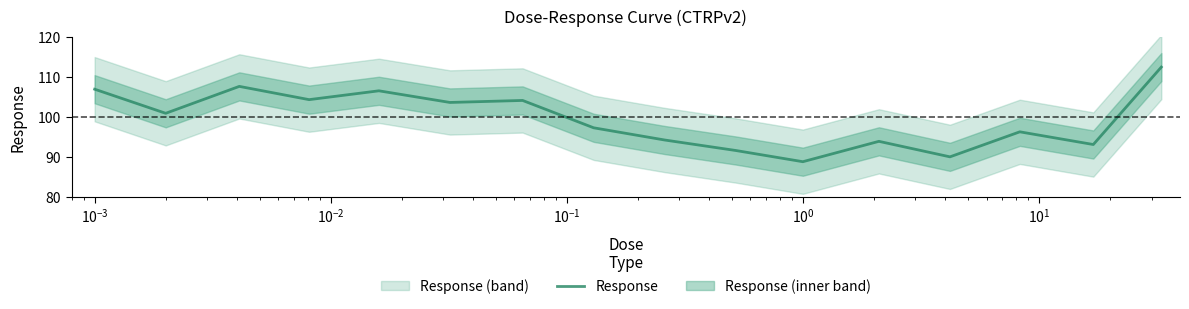

How many interior local peaks (higher than both neighbors) does the data have?

5